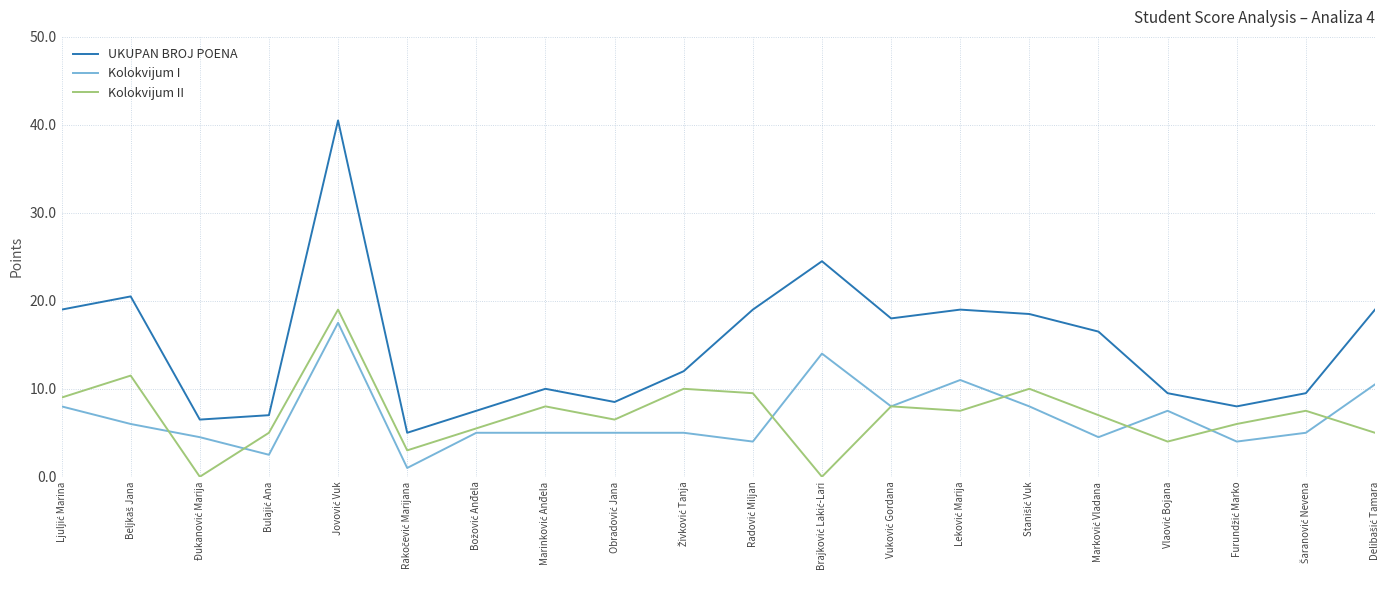

How many lines are shown in the chart?

3